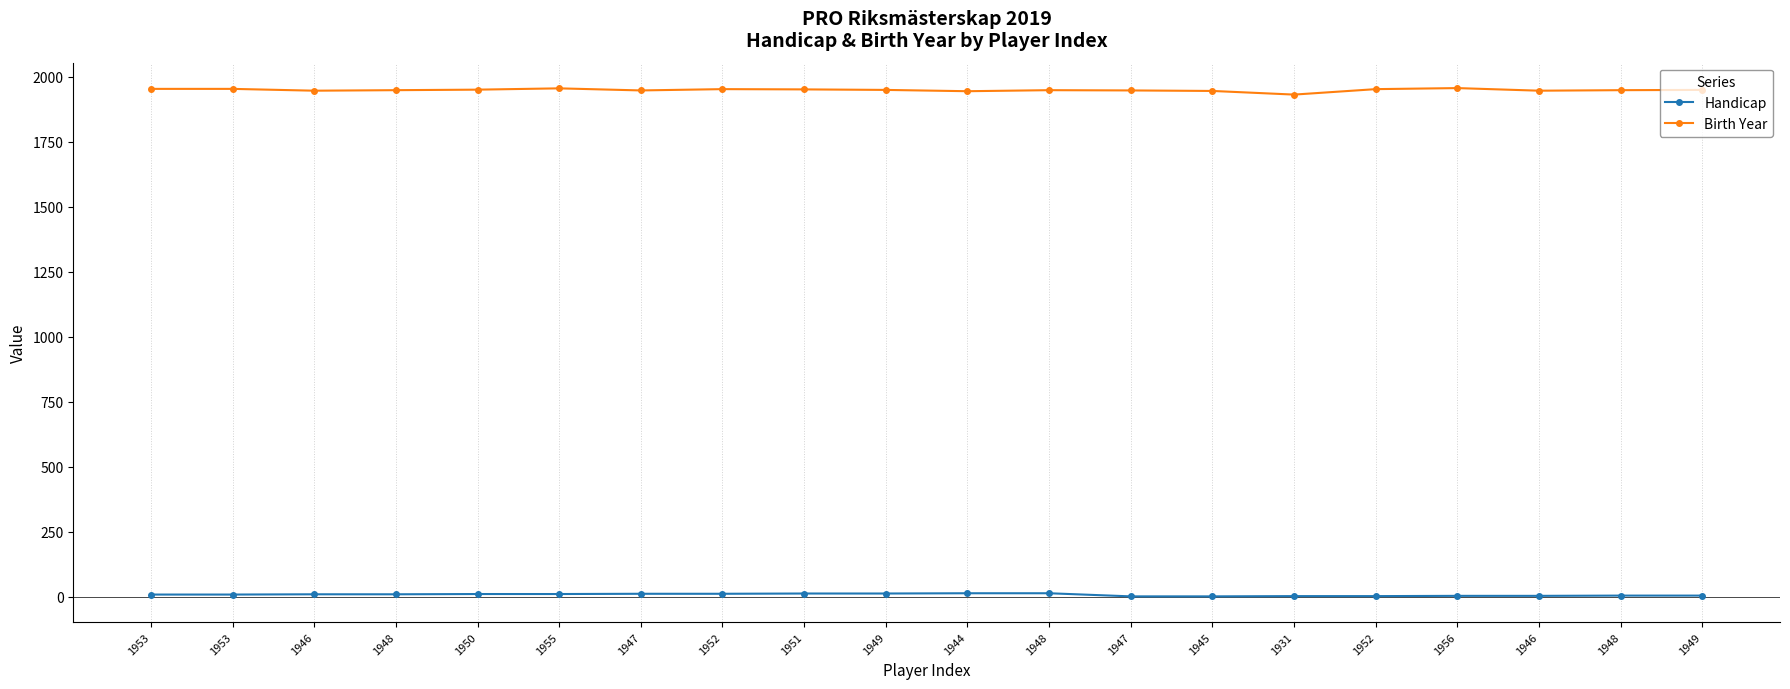

How many values in the Handicap series are below 9?

10